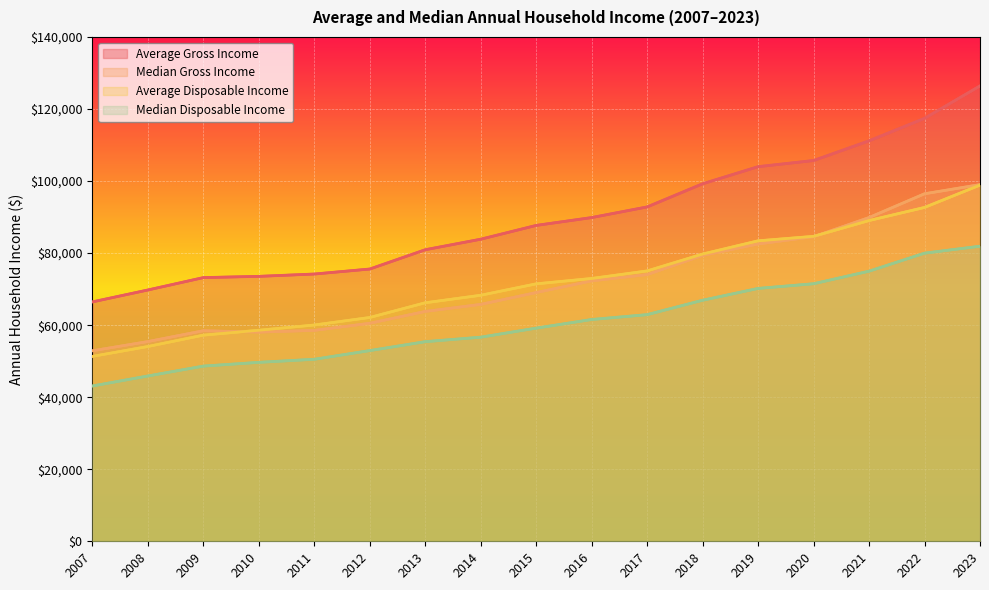

At which category does the chart reach its peak across all series?

2023